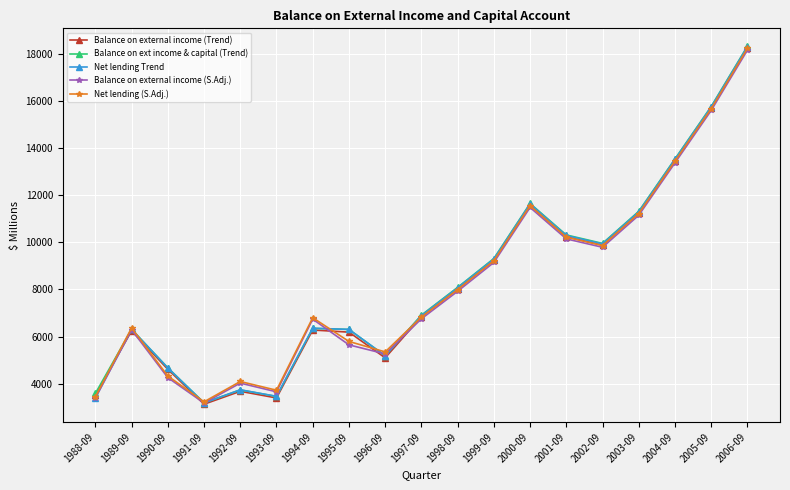

True or false: Net lending Trend has more than 2 points higher than both neighbors.

True